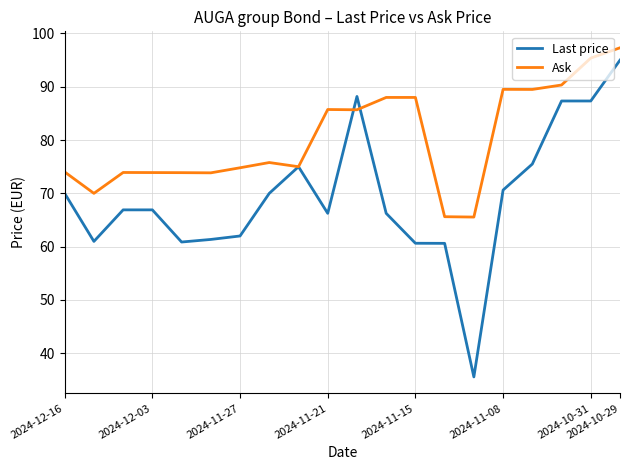

What is the greatest value displayed?

97.3